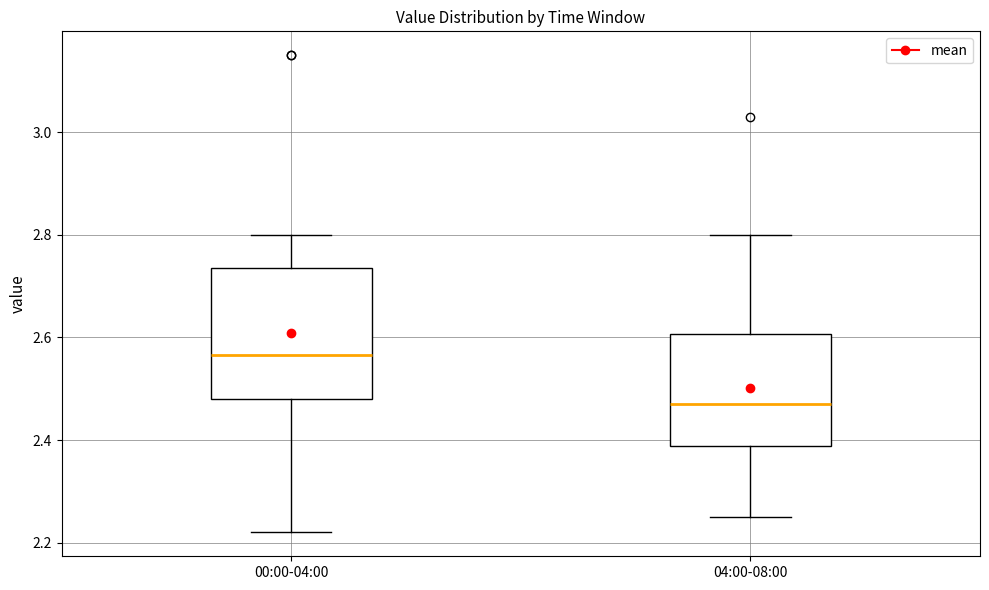

Comparing the boxes themselves (not the whiskers), which one is the tallest?

00:00-04:00